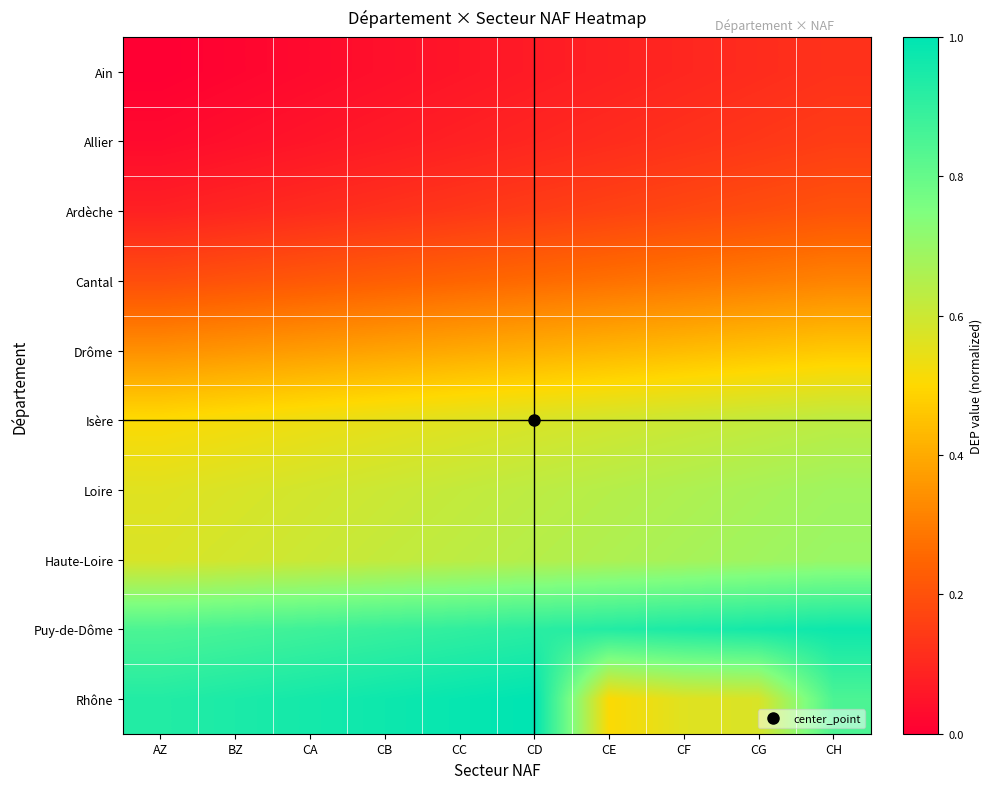

Between CE and CG, which series saw the biggest shift?

Rhône